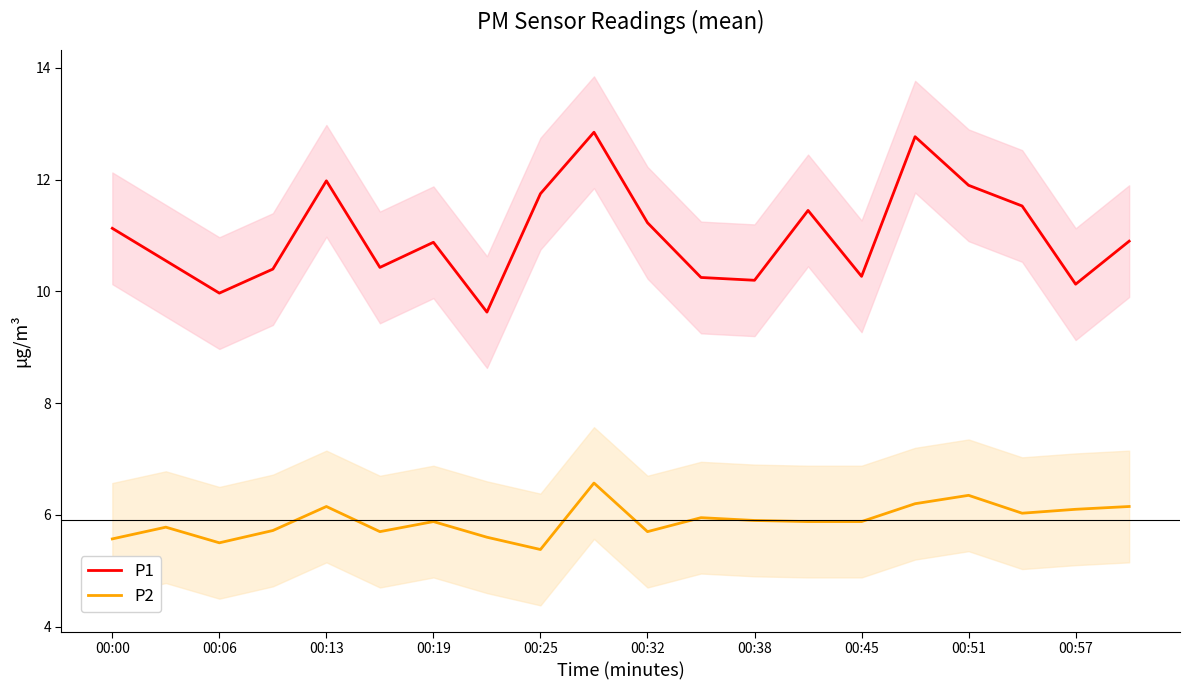

What is the average value of the P2 series?

5.9